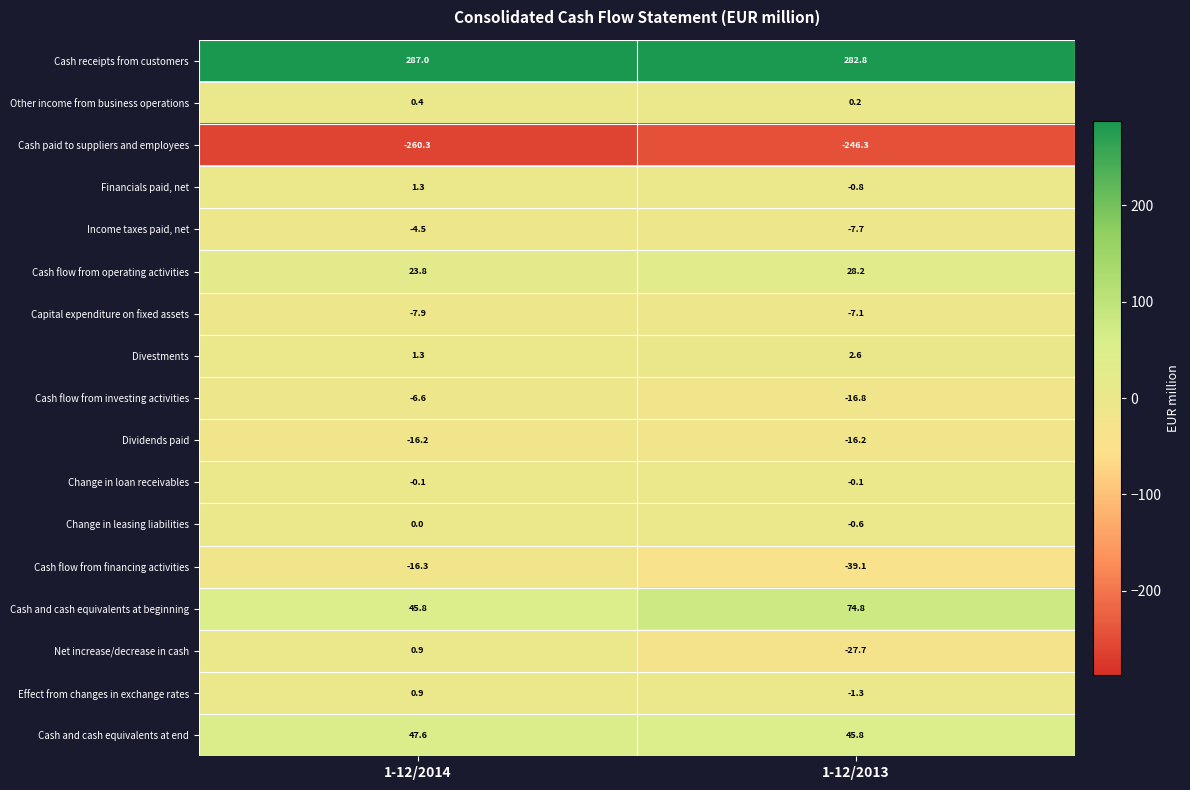

The Divestments series shows 1.3 at 1-12/2014. True or false?

True